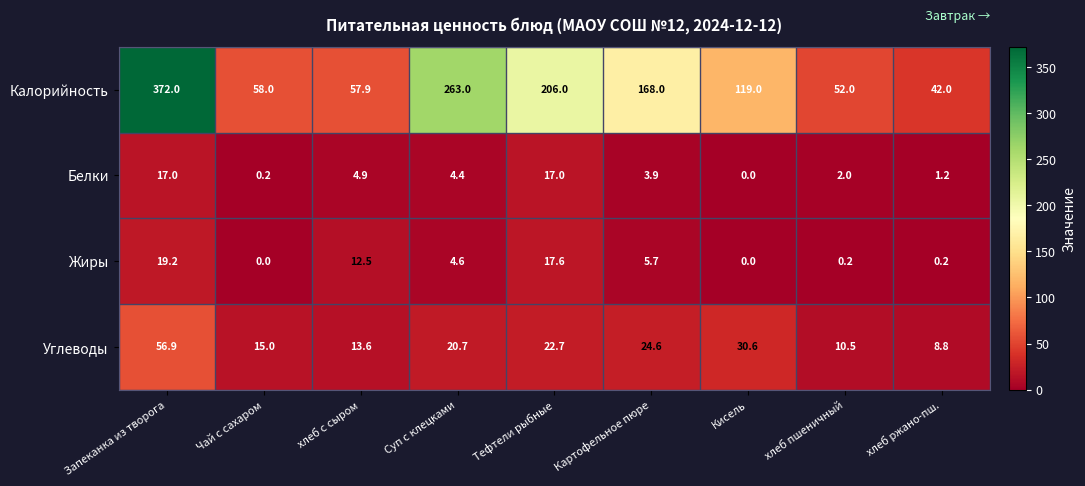

What is the spread (max minus min) of values at Суп с клецками?

258.6